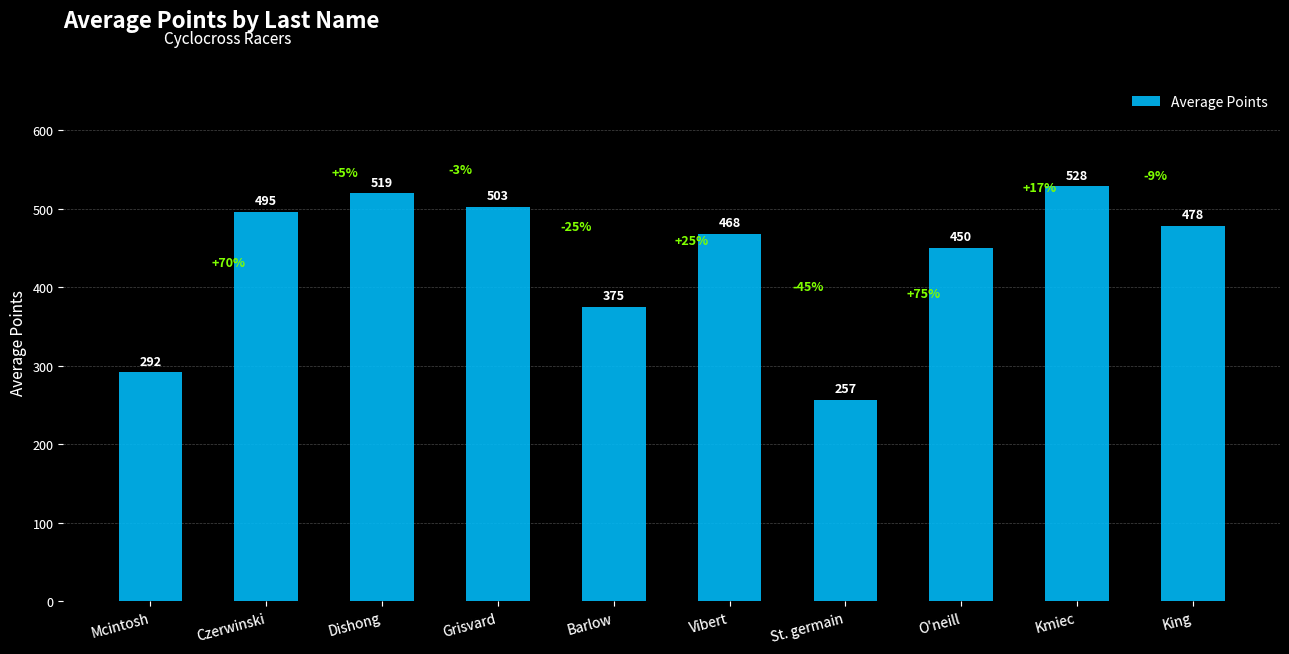

What is the label of the 6th bar from the right?

Barlow